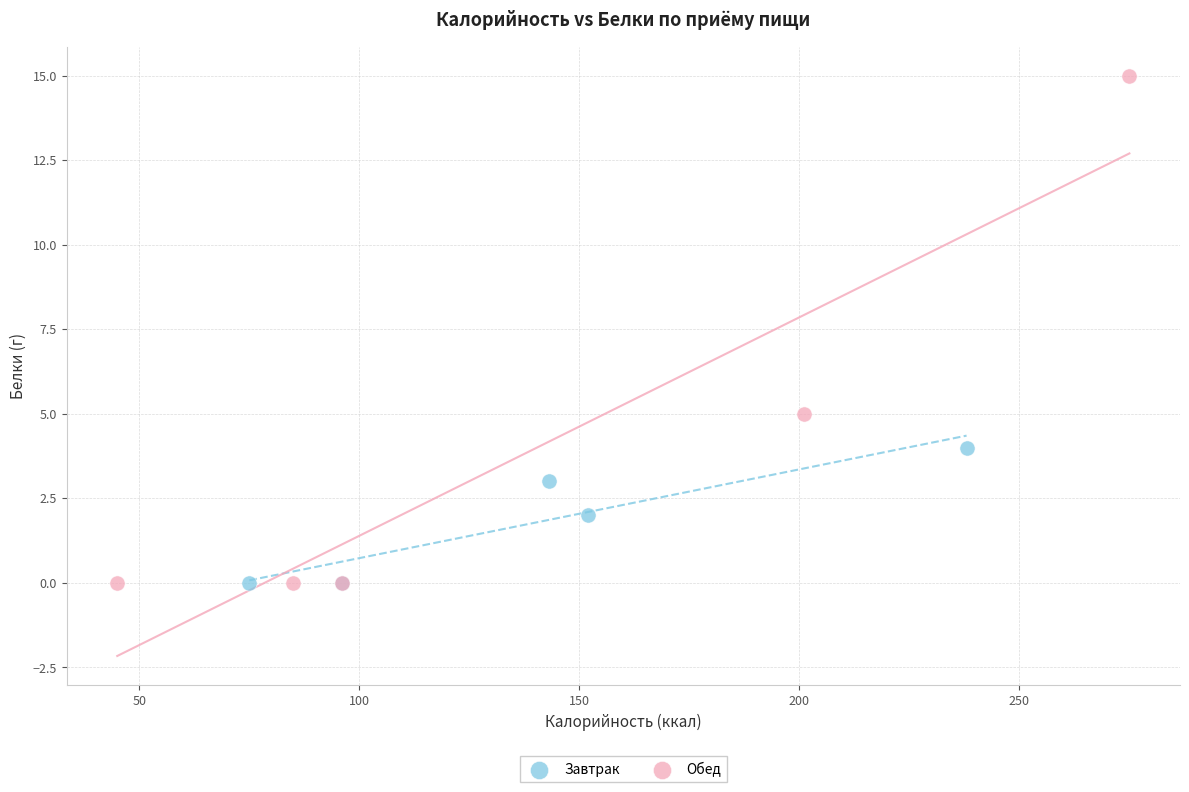

Which series has the largest Y range (max minus min)?

Обед